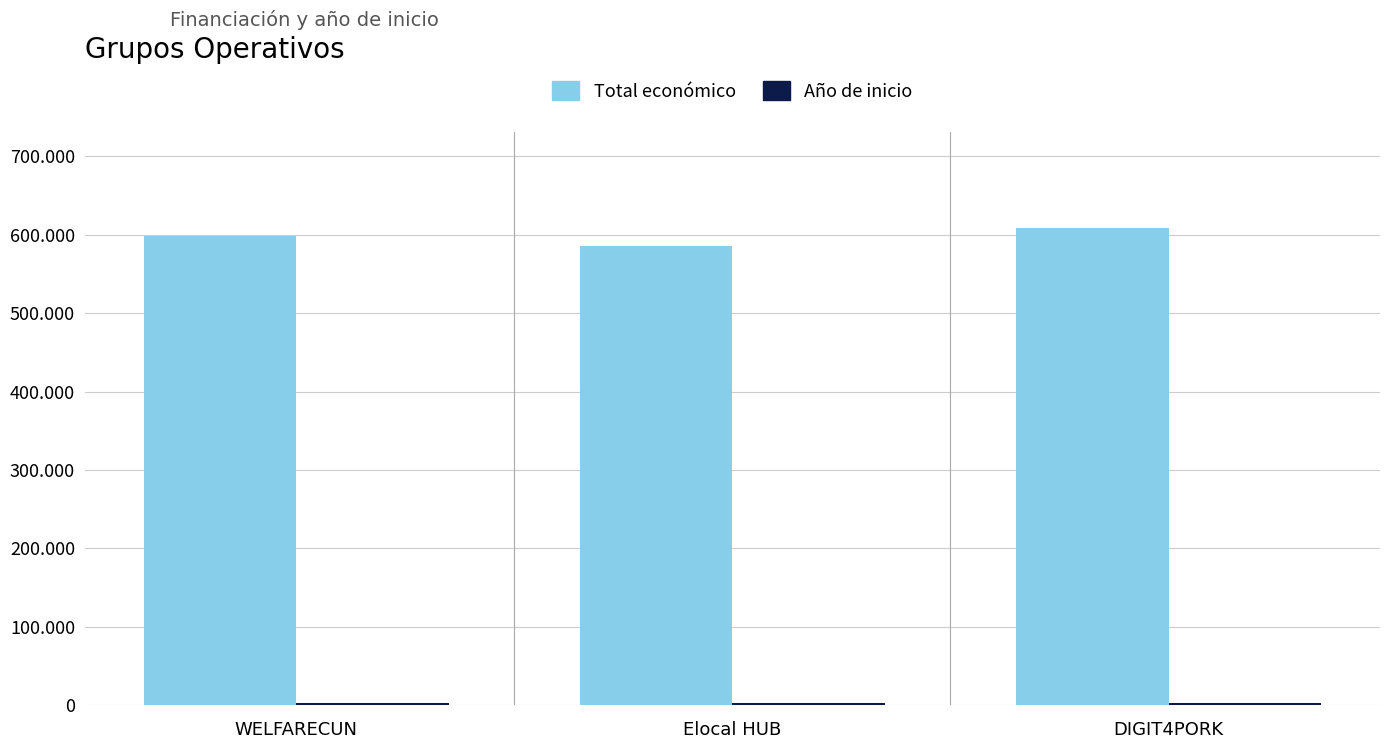

What is the approximate value of Año de inicio at DIGIT4PORK?

2024